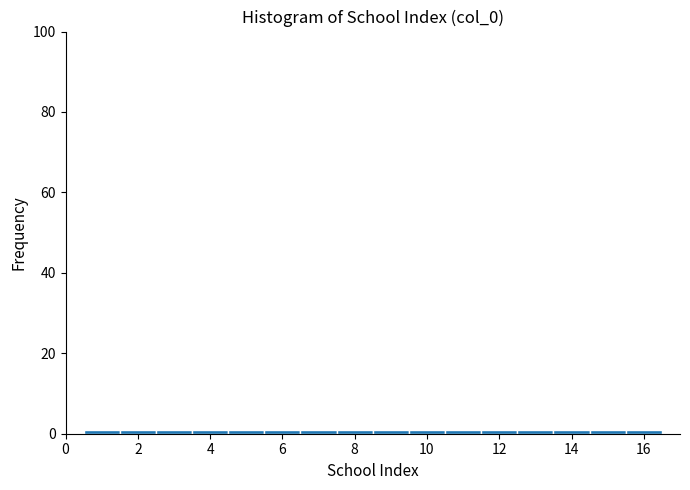

Reading left to right, list every bar in this chart as the range it spans on the x-axis followed by its height. Neither the bar edges nor the heights are printed on the chart, so give them approximately, as read against the axes.

0.5 to 1.5: under 2
1.5 to 2.5: under 2
2.5 to 3.5: under 2
3.5 to 4.5: under 2
4.5 to 5.5: under 2
5.5 to 6.5: under 2
6.5 to 7.5: under 2
7.5 to 8.5: under 2
8.5 to 9.5: under 2
9.5 to 10.5: under 2
10.5 to 11.5: under 2
11.5 to 12.5: under 2
12.5 to 13.5: under 2
13.5 to 14.5: under 2
14.5 to 15.5: under 2
15.5 to 16.5: under 2